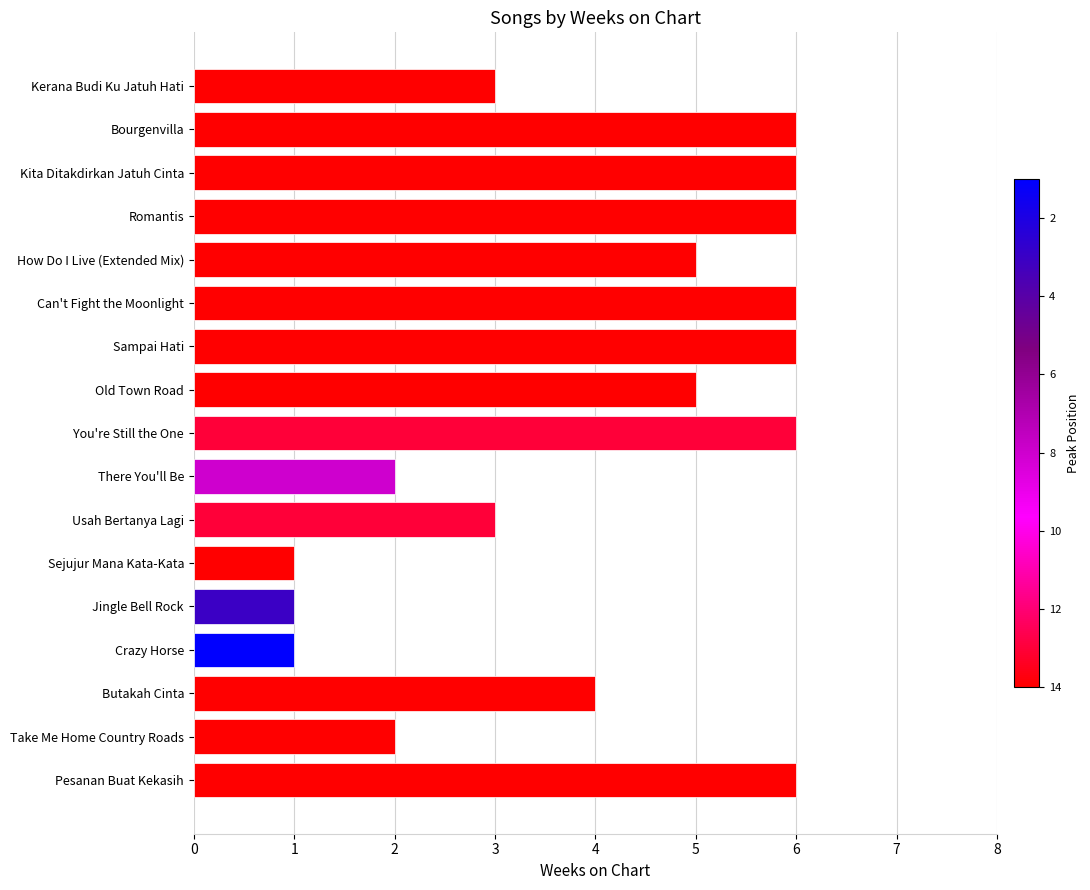

Reading top to bottom, extract all data points from this chart.

3	6	6	6	5	6	6	5	6	2	3	1	1	1	4	2	6